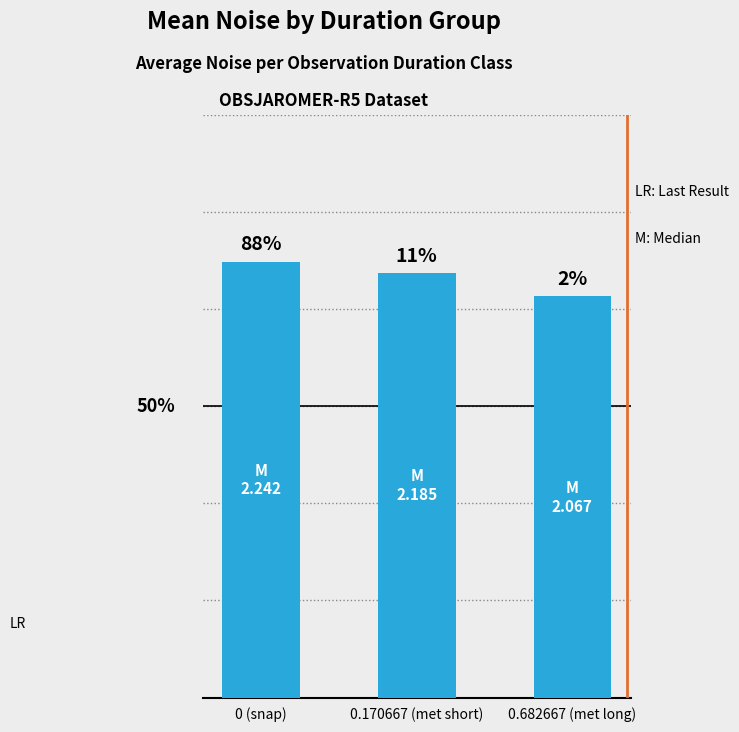

Read the value at 0 (snap).

2.2